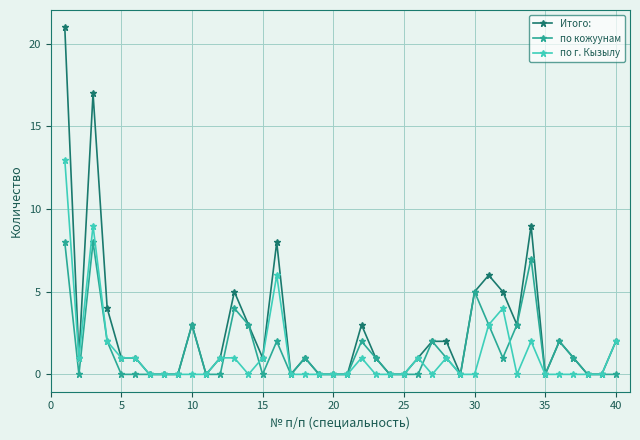

Which series has the largest range (max minus min)?

Итого: